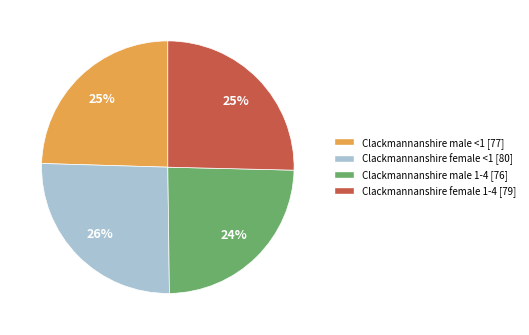

To the nearest percent, what portion does Clackmannanshire male <1 [77] represent?

25%